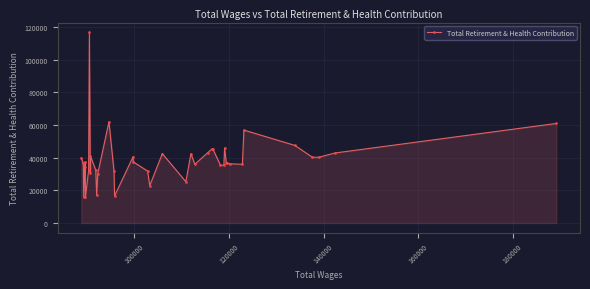

Does the chart have visible grid lines?

Yes